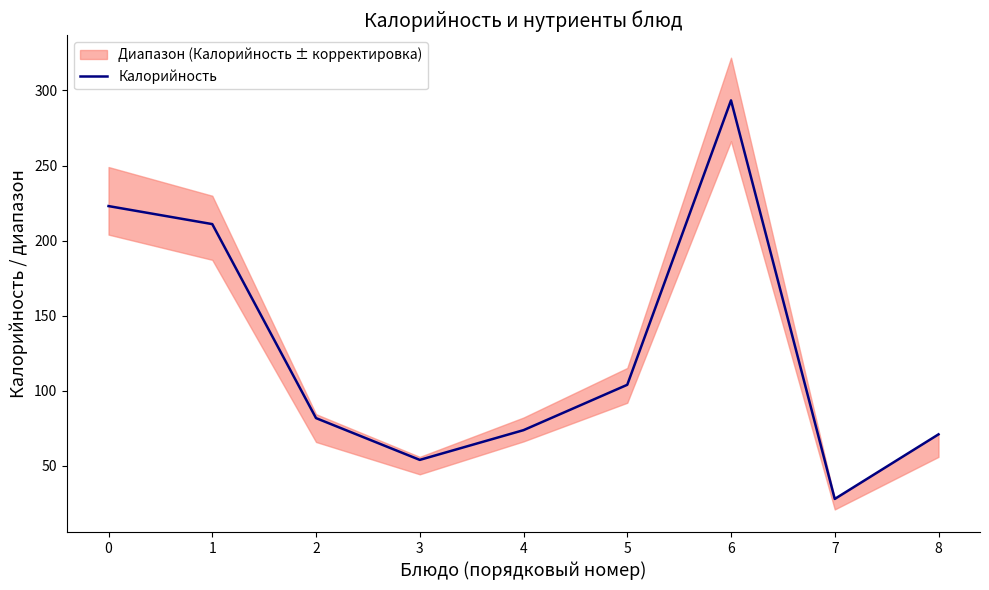

What is the value of the 7th point from the left?

293.4